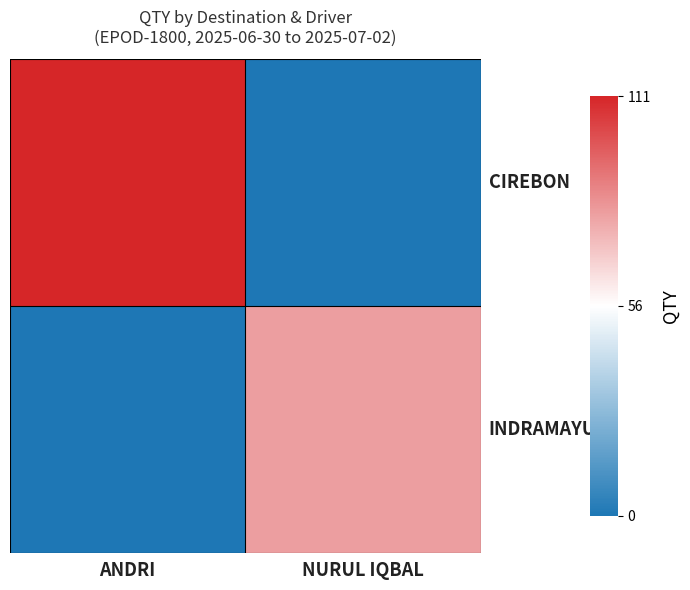

Reading right to left, list all the values displayed in this chart.

CIREBON: NURUL IQBAL=0	ANDRI=111
INDRAMAYU: NURUL IQBAL=80	ANDRI=0